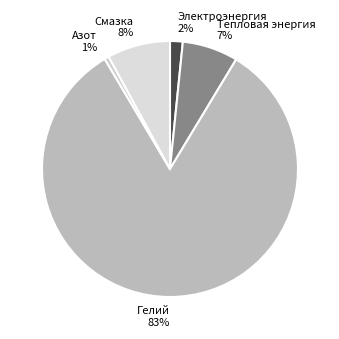

To the nearest percent, what percentage of the pie is Смазка?

8%